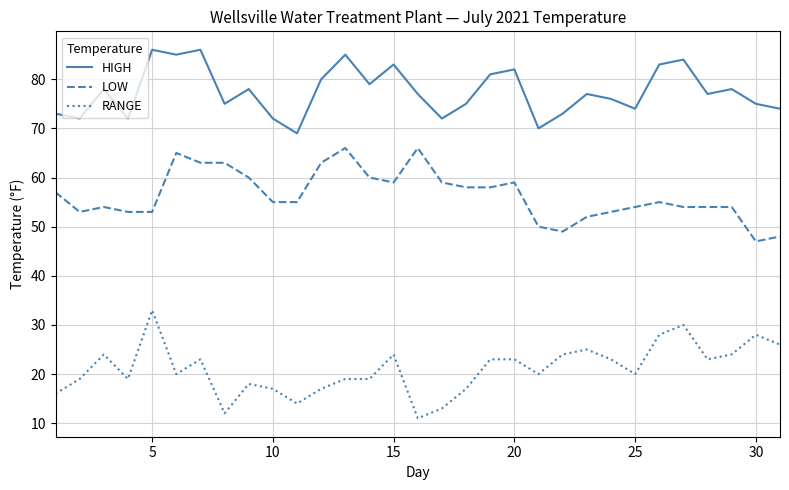

What is the minimum value shown in the chart?

11